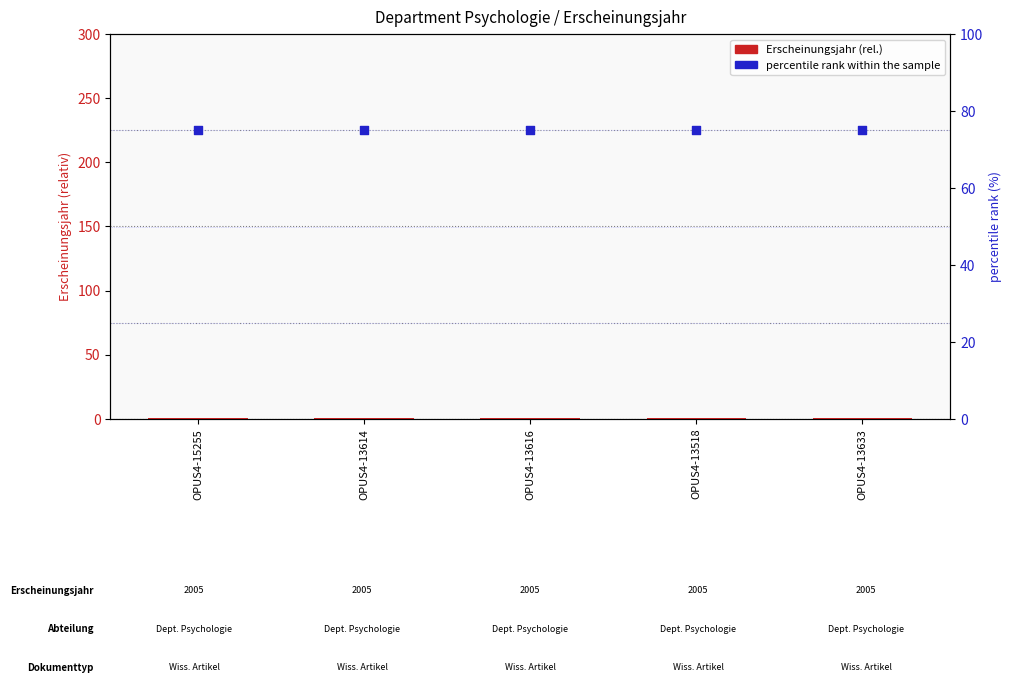

Which series contains the lowest Y value?

Erscheinungsjahr (rel.)